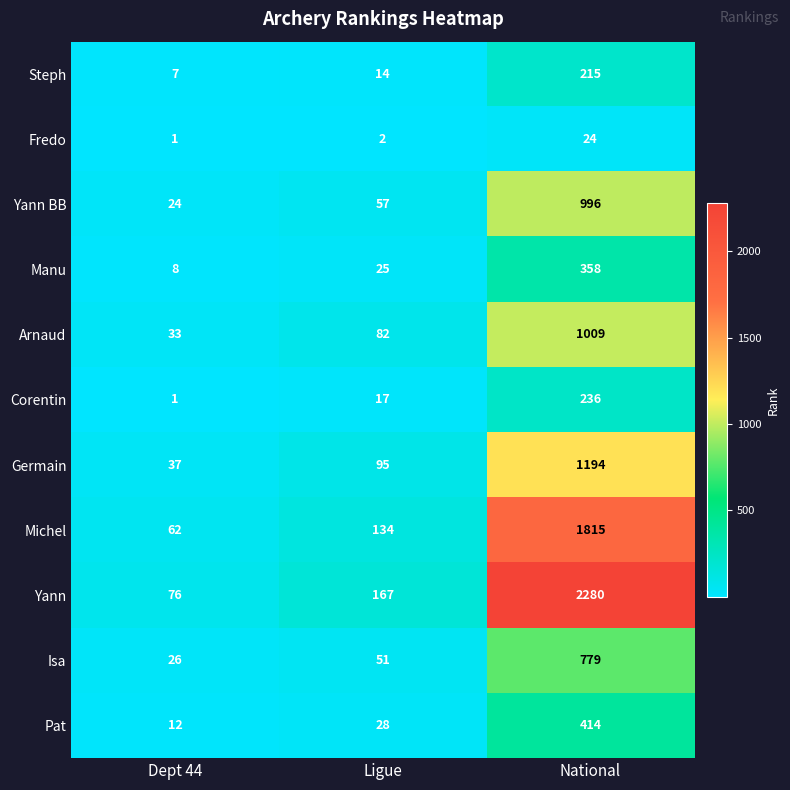

True or false: Yann BB has a value of 37 at Dept 44.

False